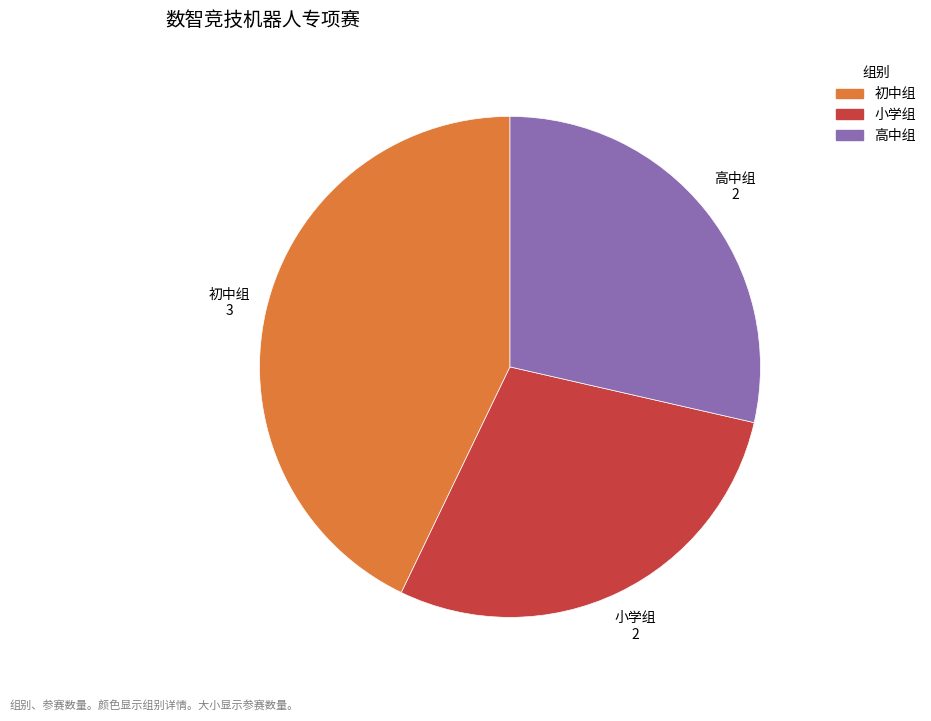

Combined, do 小学组 and 高中组 account for over 50%?

Yes